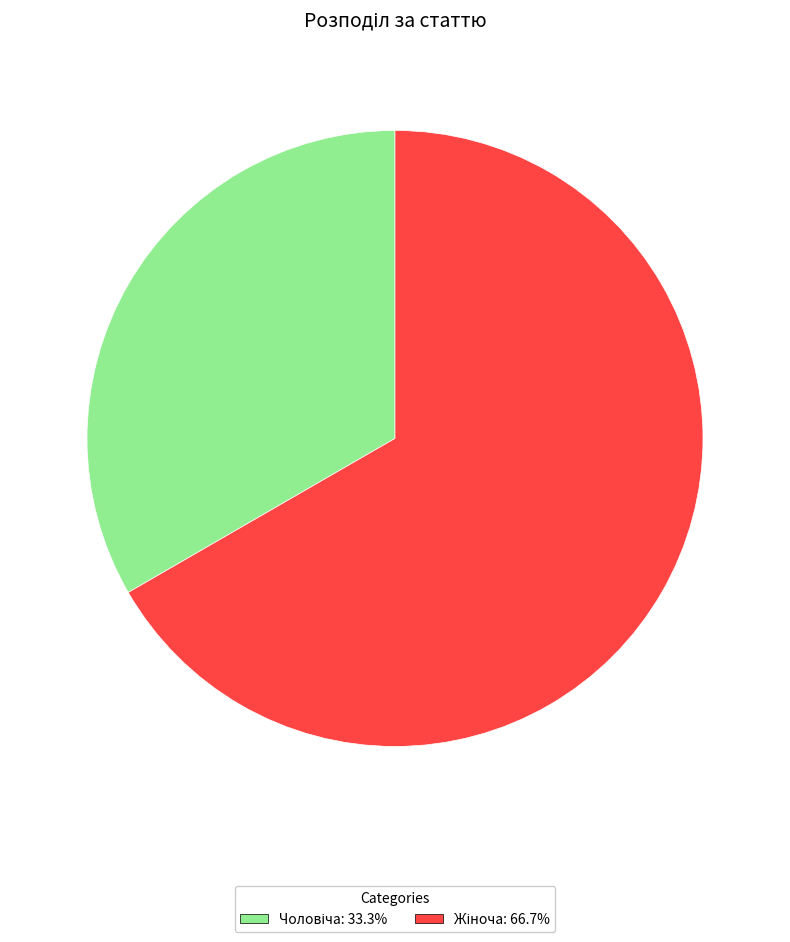

Is there any slice that represents more than half of the pie?

Yes